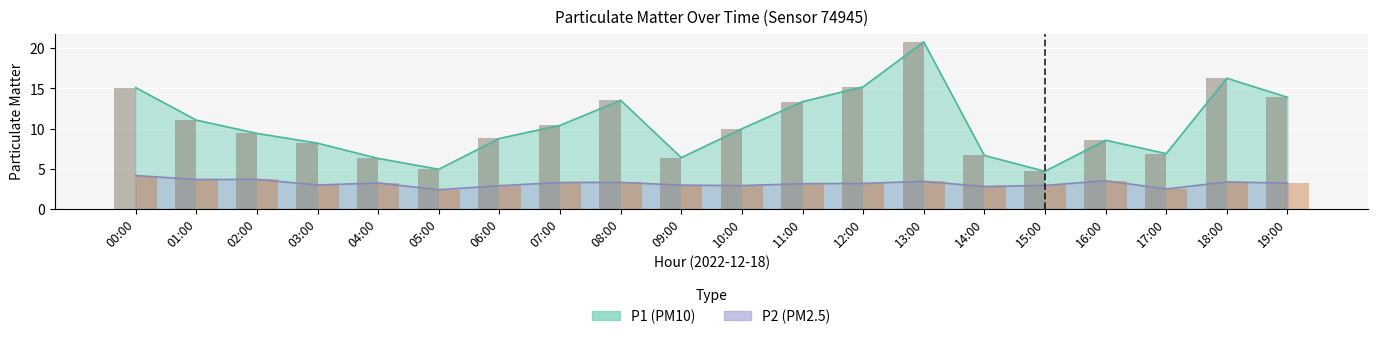

At which category is the sum across all series the highest?

13:00